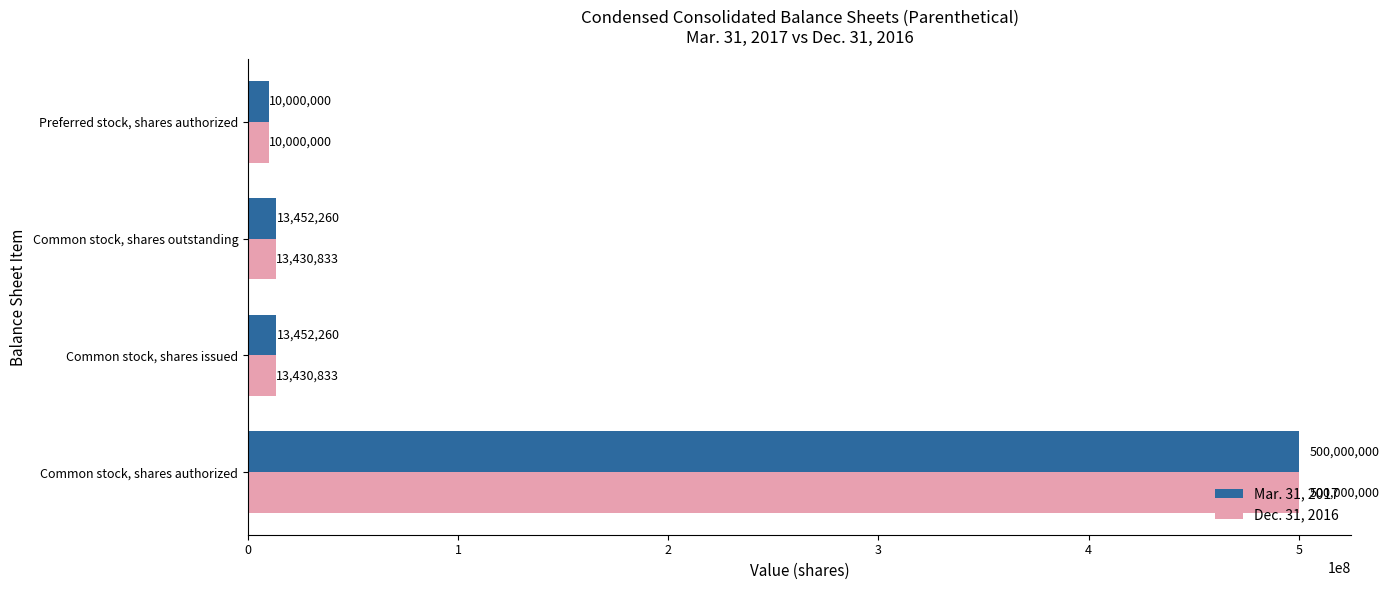

What is the maximum value for Dec. 31, 2016?

500000000